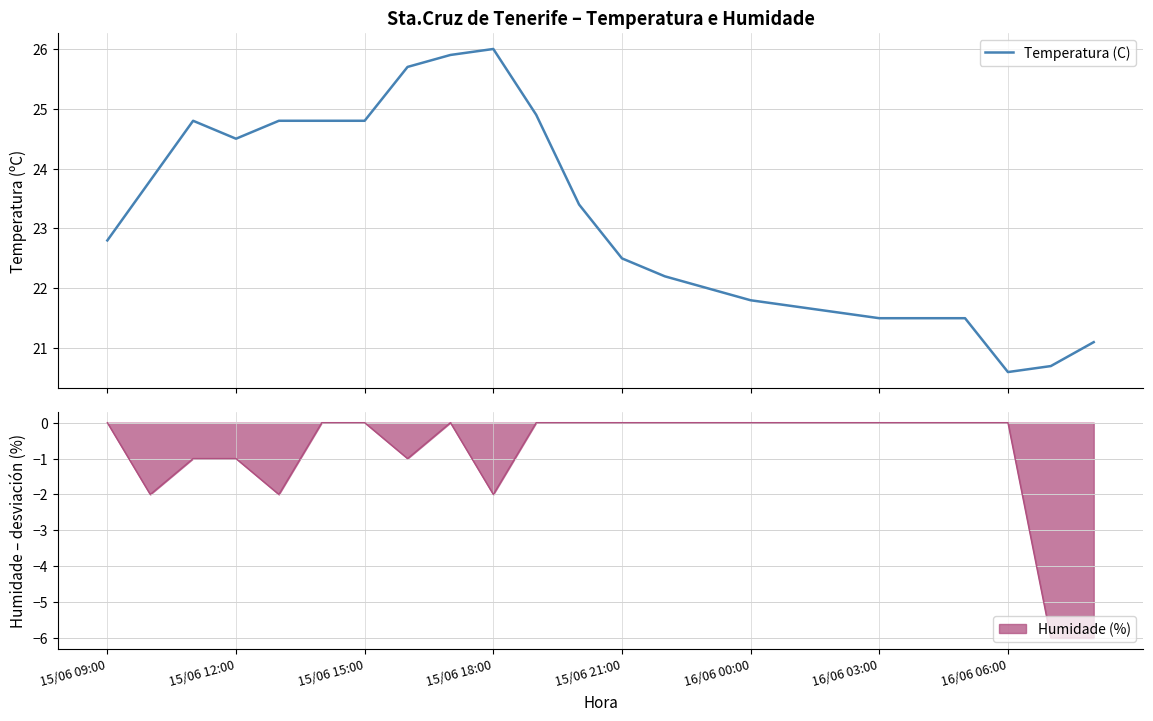

What is the smallest value displayed?

20.6